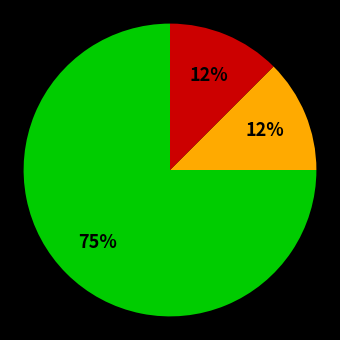

To the nearest percent, what is the average slice percentage?

33%